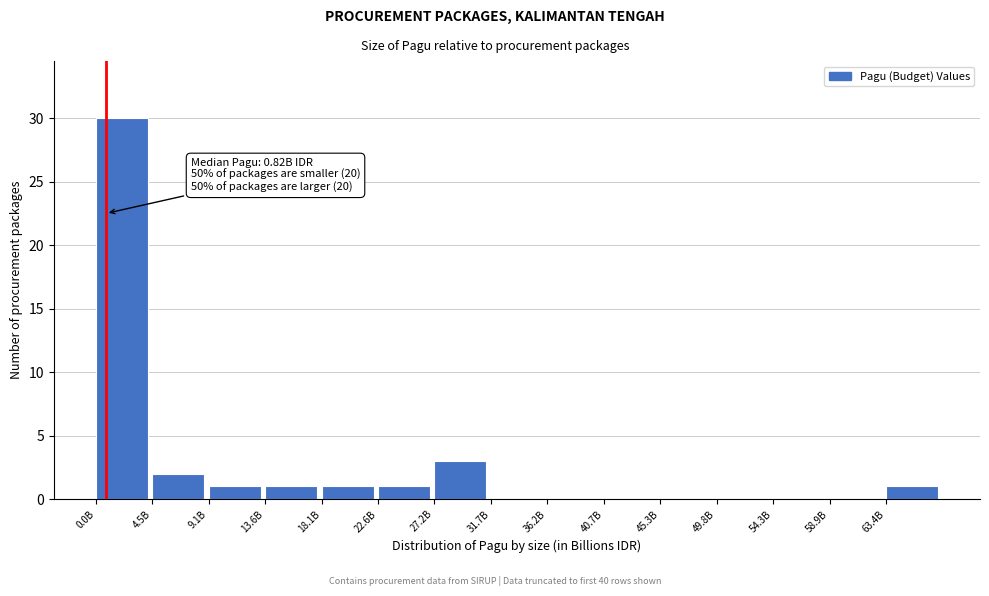

Reading right to left, transcribe all the data shown in this chart.

63.4B=1	58.9B=0	54.3B=0	49.8B=0	45.3B=0	40.7B=0	36.2B=0	31.7B=0	27.2B=3	22.6B=1	18.1B=1	13.6B=1	9.1B=1	4.5B=2	0.0B=30